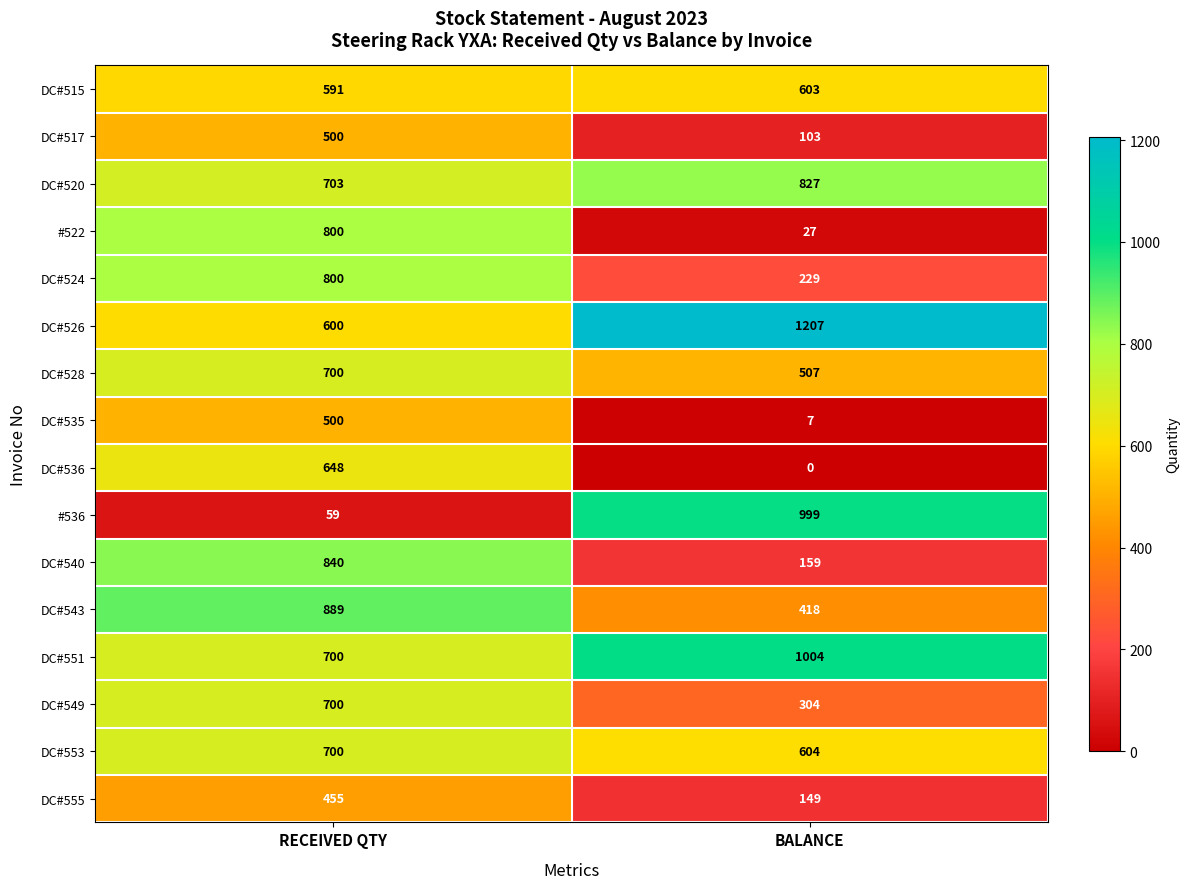

Which series has the largest total across all categories?

DC#526